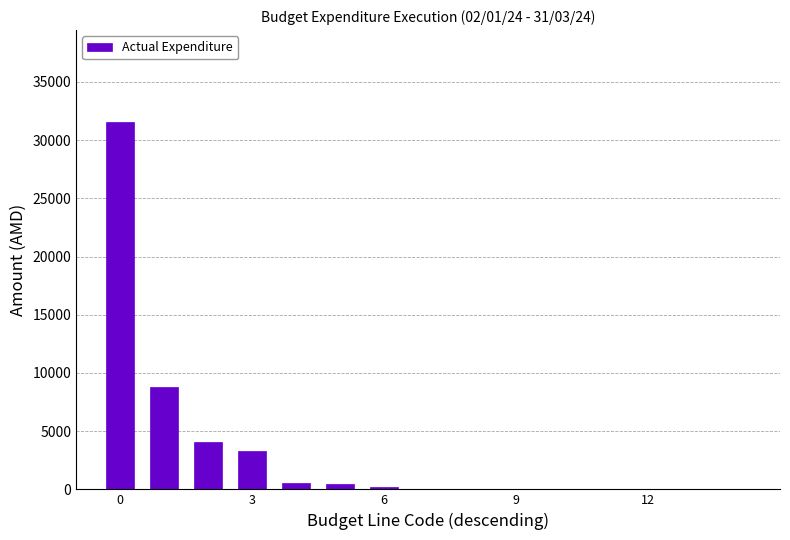

What is the greatest value displayed?

31564.4